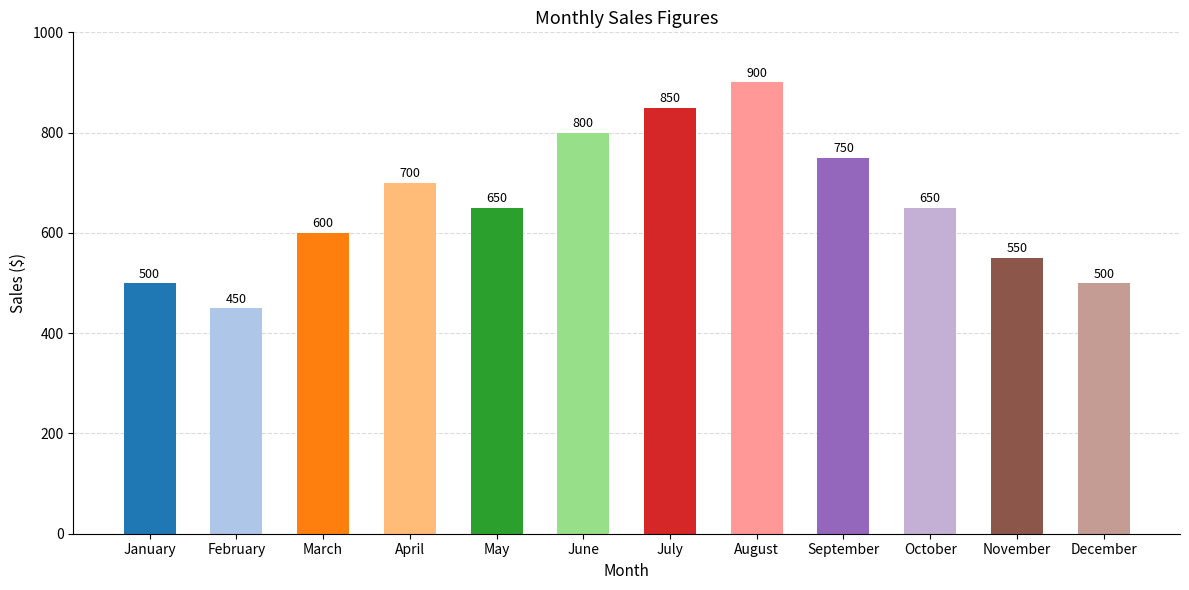

Is it true that the value at November is 371?

False